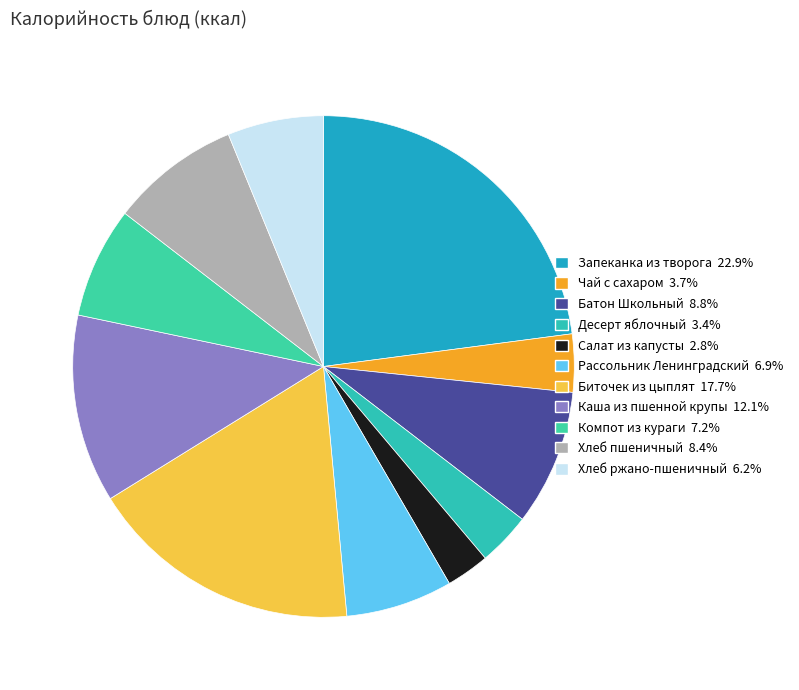

True or false: Каша из пшенной крупы accounts for 12% of the total.

True